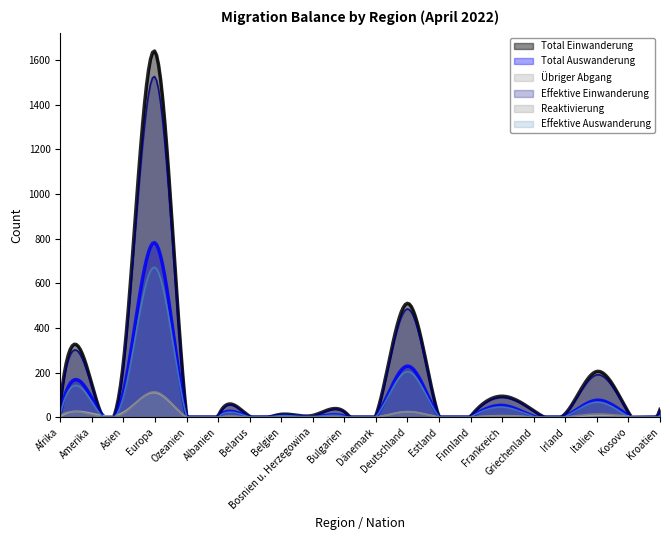

At how many categories does at least one series exceed 600?

1